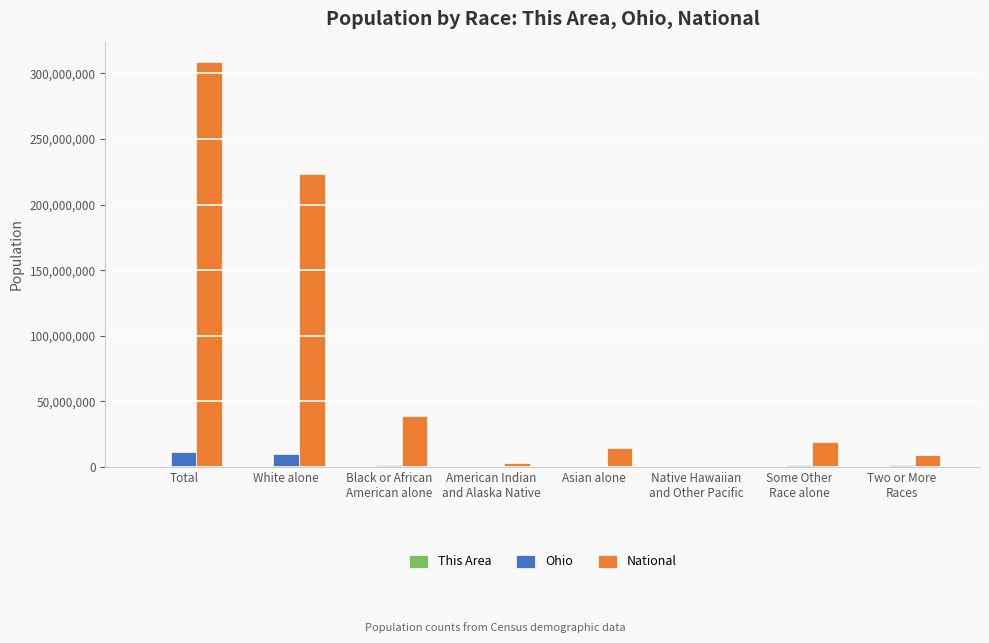

Does the chart contain stacked bars?

No